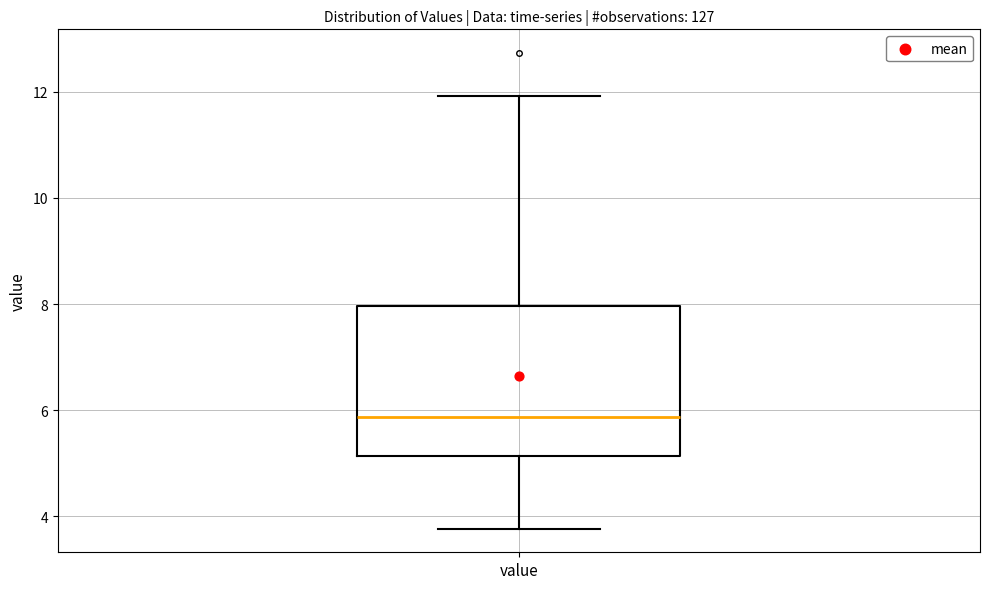

Transcribe this box plot: give where the median line is, the range the box spans, and where the two whiskers end, as read against the y-axis. The values are not printed on the chart, so give them approximately, as read against the axis.

median 5.8, box 5.2 to 8.0, whiskers 3.8 to 12.0